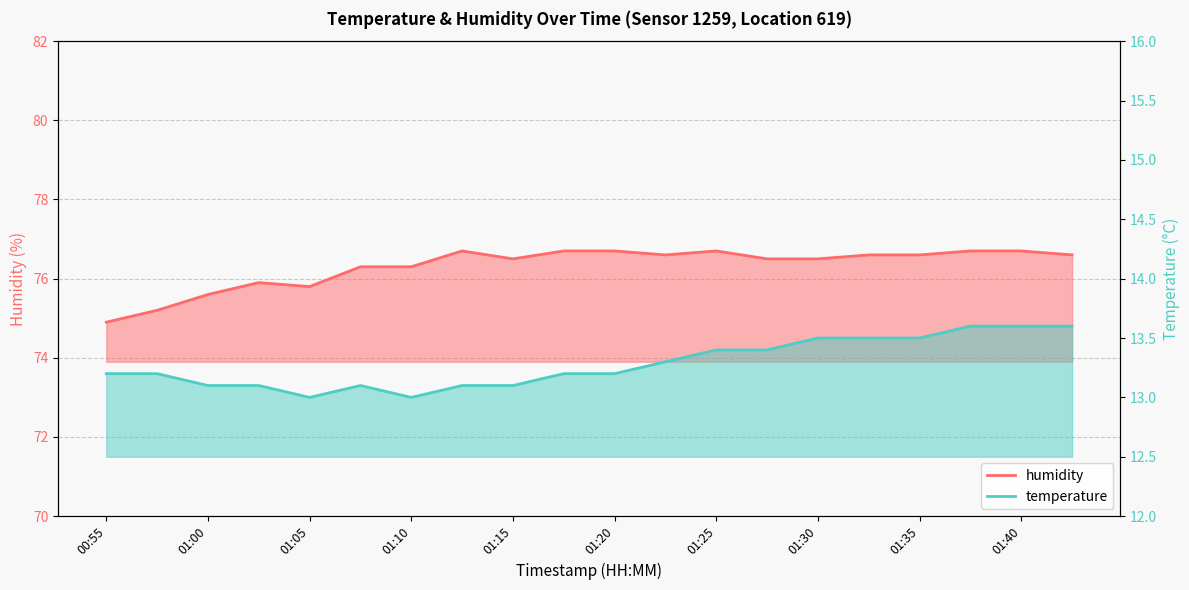

Reading left to right, transcribe all the data shown in this chart.

temperature: 13.2	13.2	13.1	13.1	13.0	13.1	13.0	13.1	13.1	13.2	13.2	13.3	13.4	13.4	13.5	13.5	13.5	13.6	13.6	13.6
humidity: 74.9	75.2	75.6	75.9	75.8	76.3	76.3	76.7	76.5	76.7	76.7	76.6	76.7	76.5	76.5	76.6	76.6	76.7	76.7	76.6